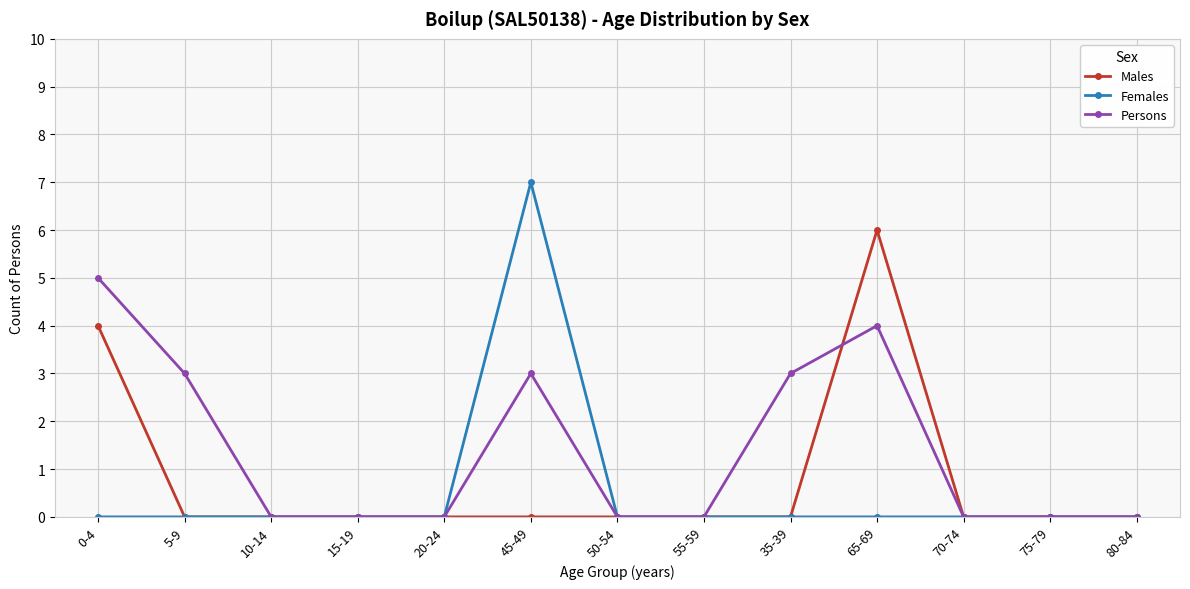

Which series changed the most between 20-24 and 65-69?

Males